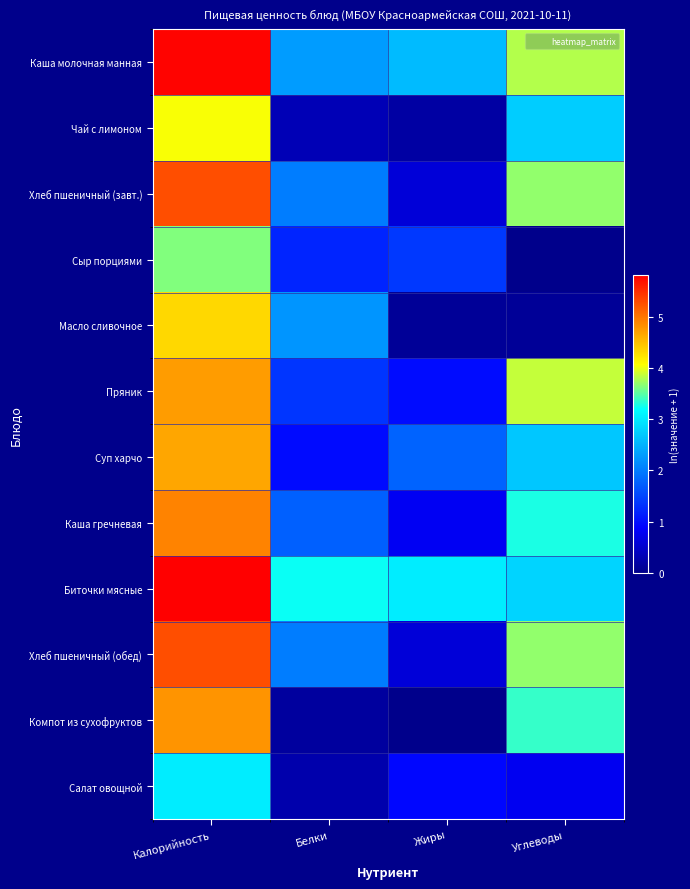

What is the total value across all series at Калорийность?

56.3